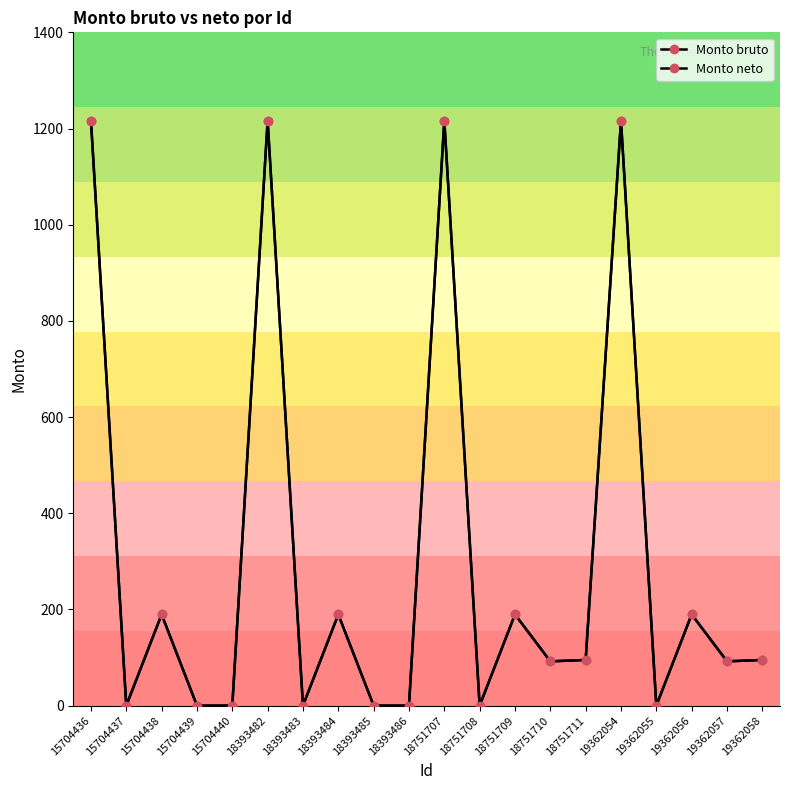

Is this an area chart (filled region under the line)?

No